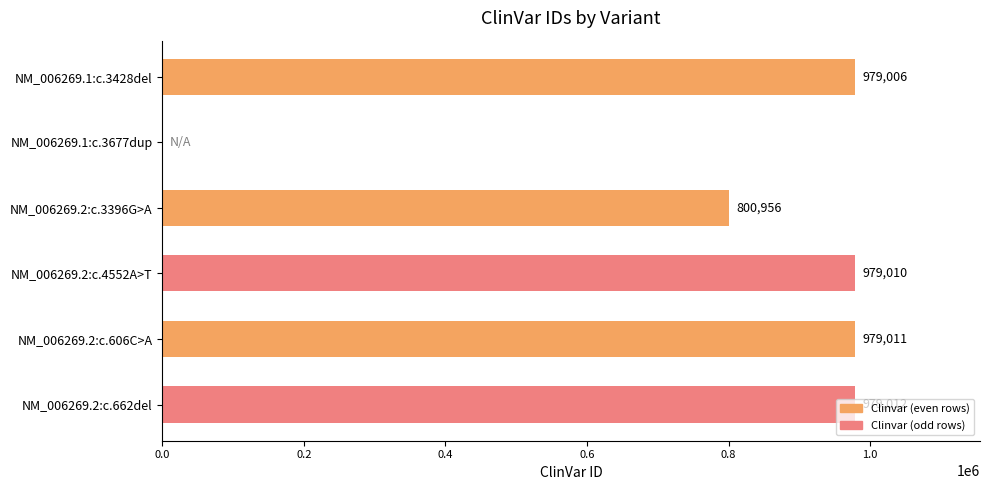

Which label corresponds to the largest value in the chart?

NM_006269.2:c.662del